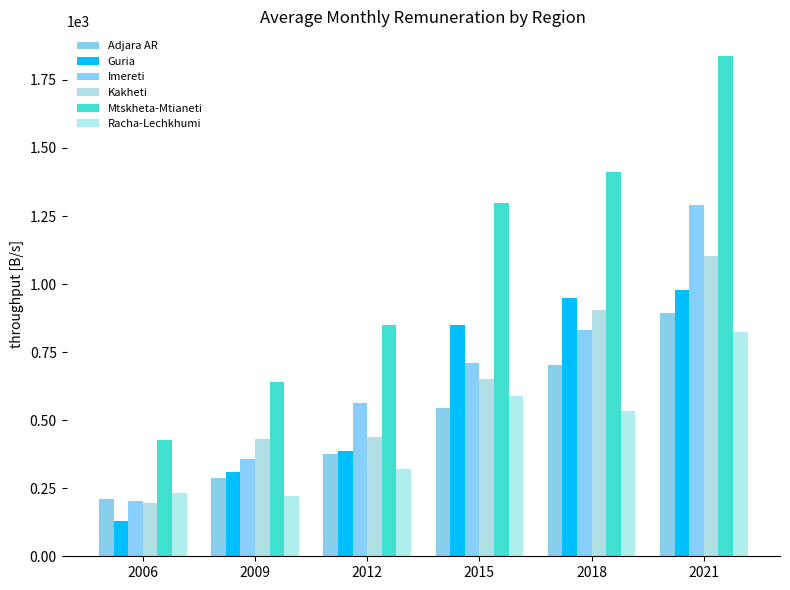

List the labels in order of Guria value, smallest first.

2006, 2009, 2012, 2015, 2018, 2021